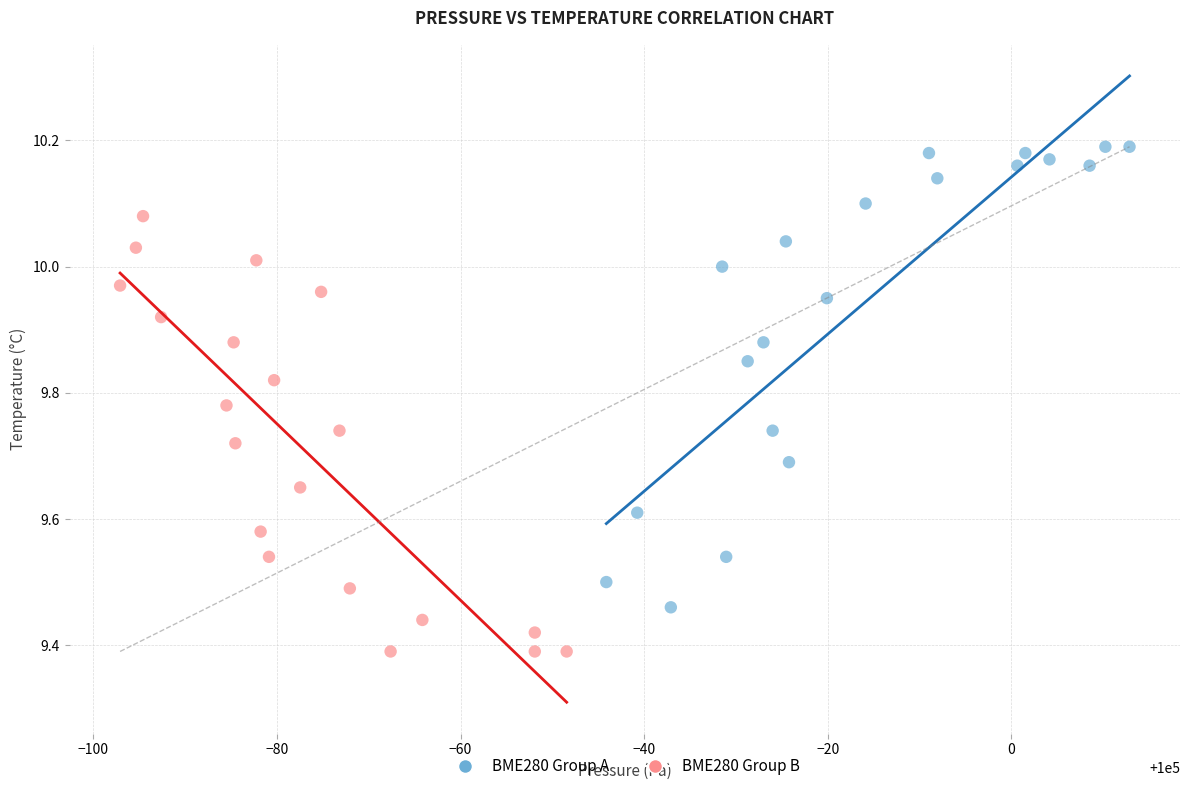

Which series reaches the minimum Y coordinate?

BME280 Group B